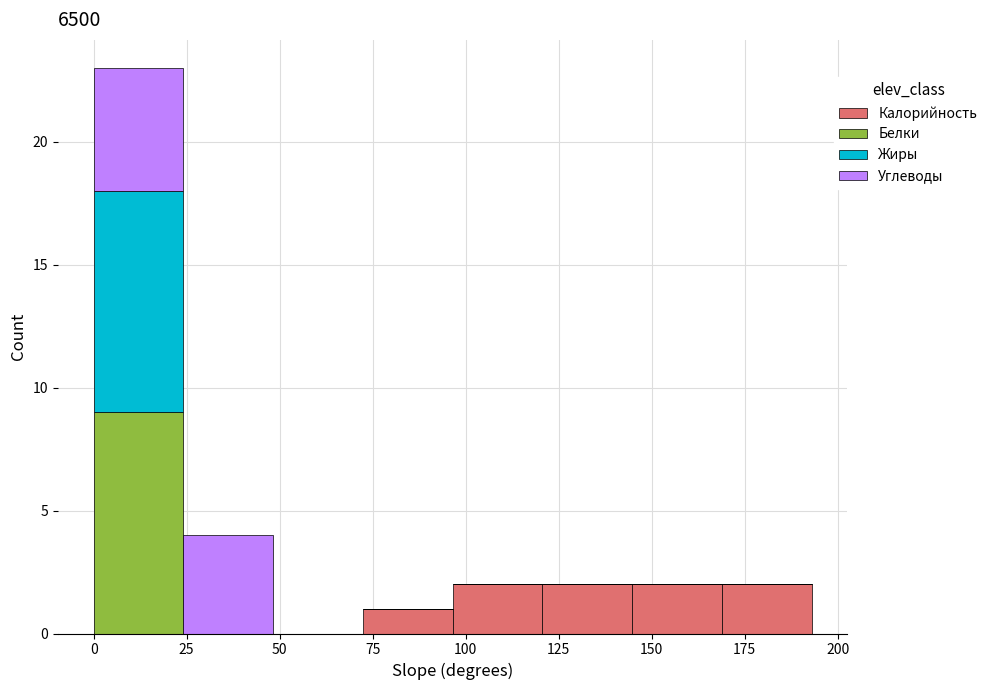

Which range on the x-axis has the tallest stacked bar (by total height)?

0 to 25